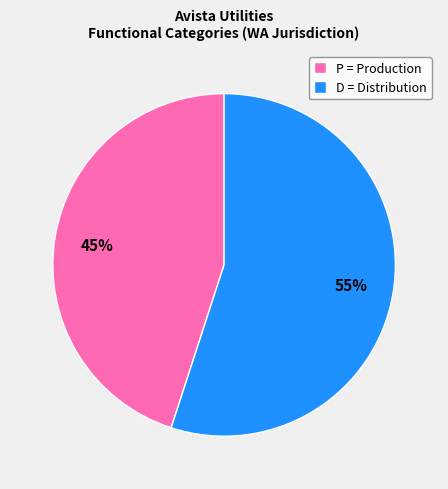

Which category accounts for the majority?

D = Distribution